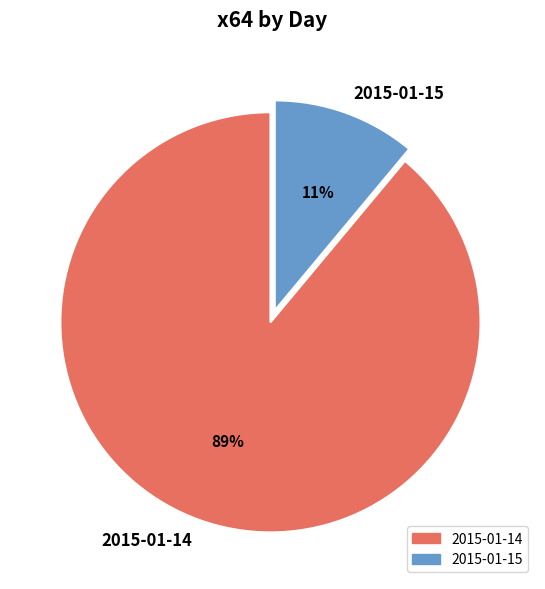

How many slices are in this pie chart?

2